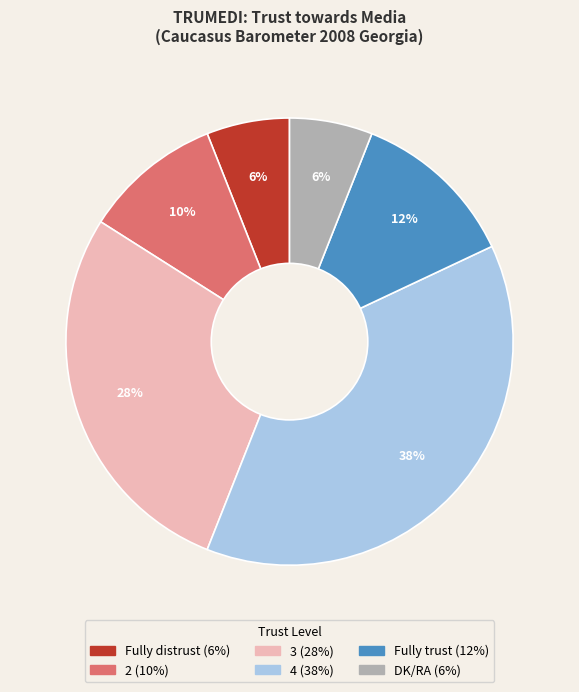

Between 2 and Fully trust, which is larger?

Fully trust